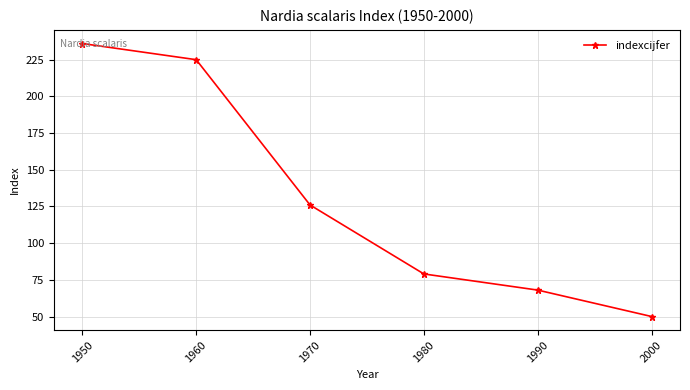

How many distinct data groups are displayed?

1